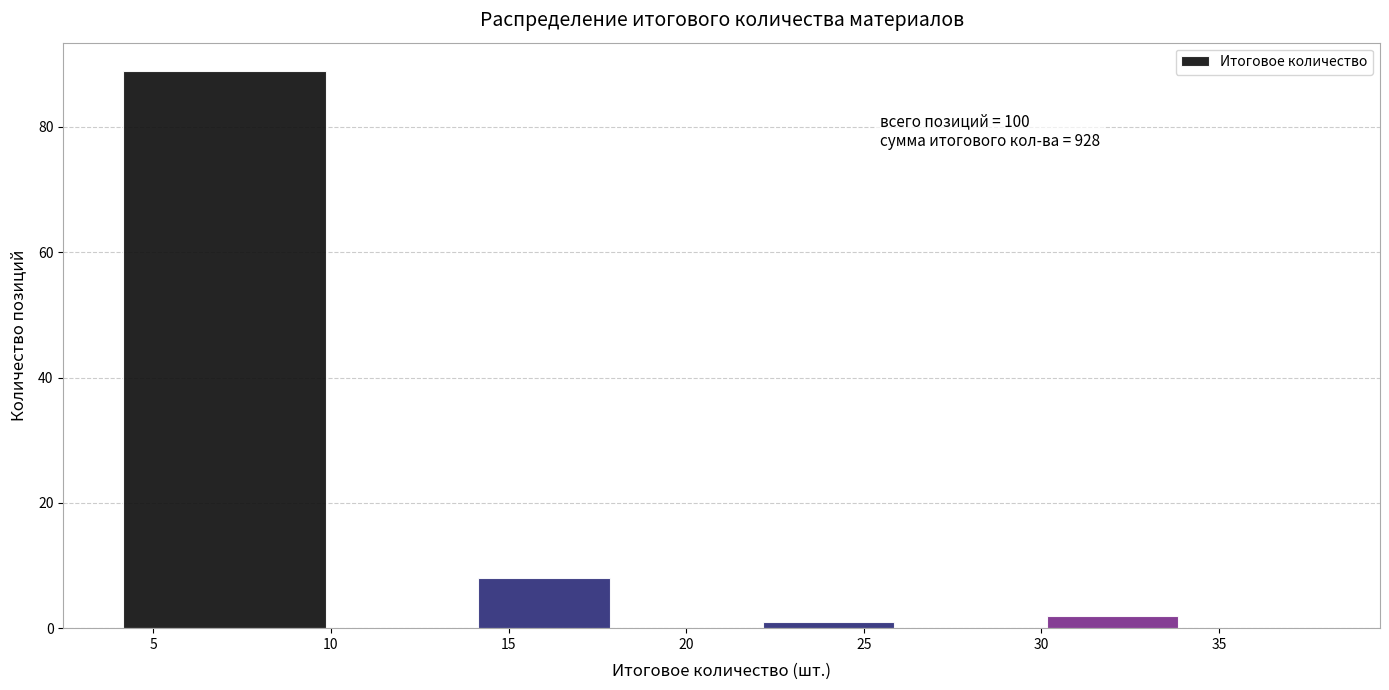

Over which range of the x-axis is the bar tallest?

4 to 10